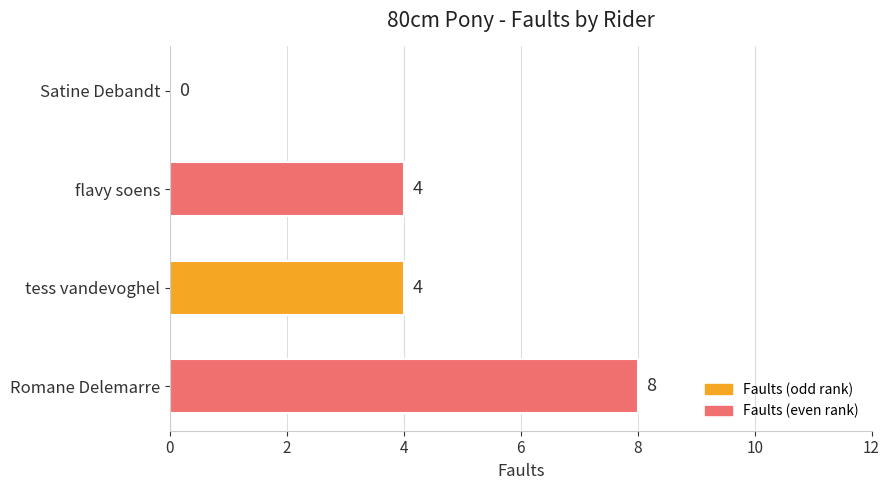

What is the greatest value displayed?

8